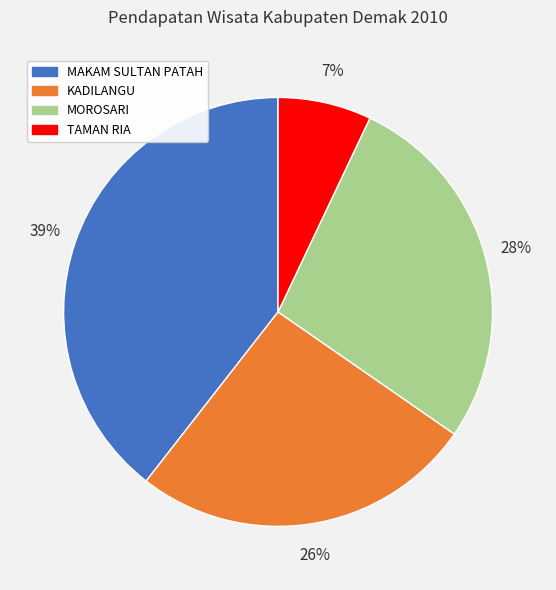

To the nearest percent, what is the combined percentage of TAMAN RIA and MOROSARI?

35%